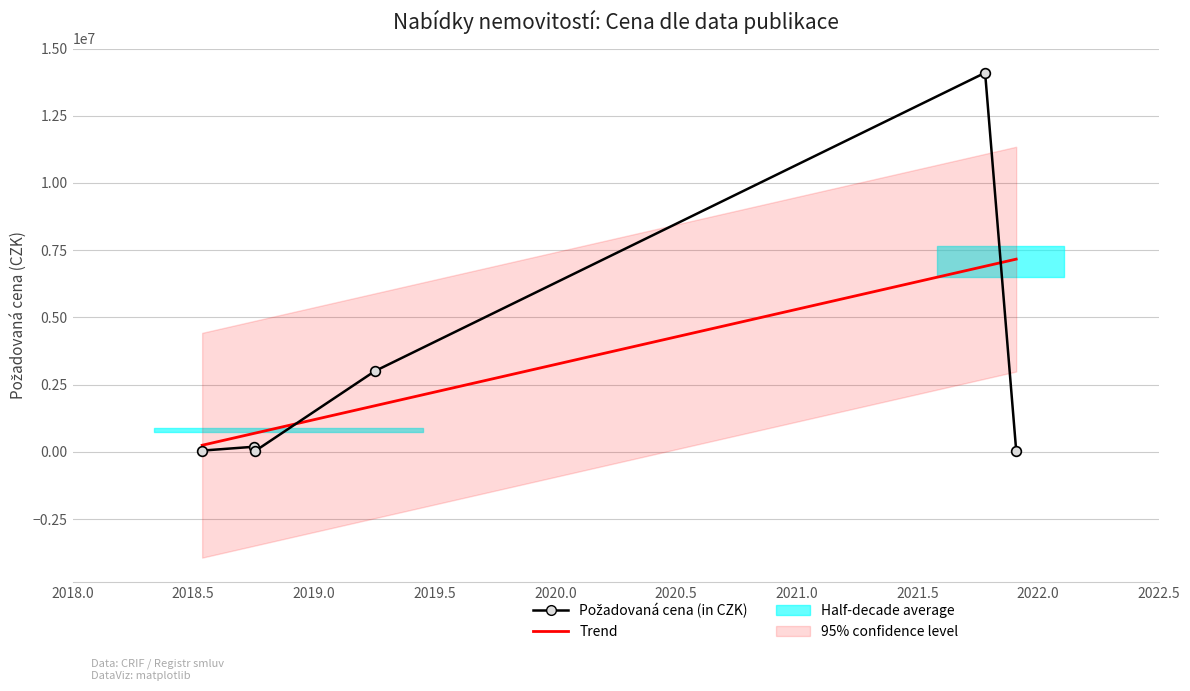

Approximately how many times larger is the value at 2018-10-03 compared to 2021-11-29?

3.9